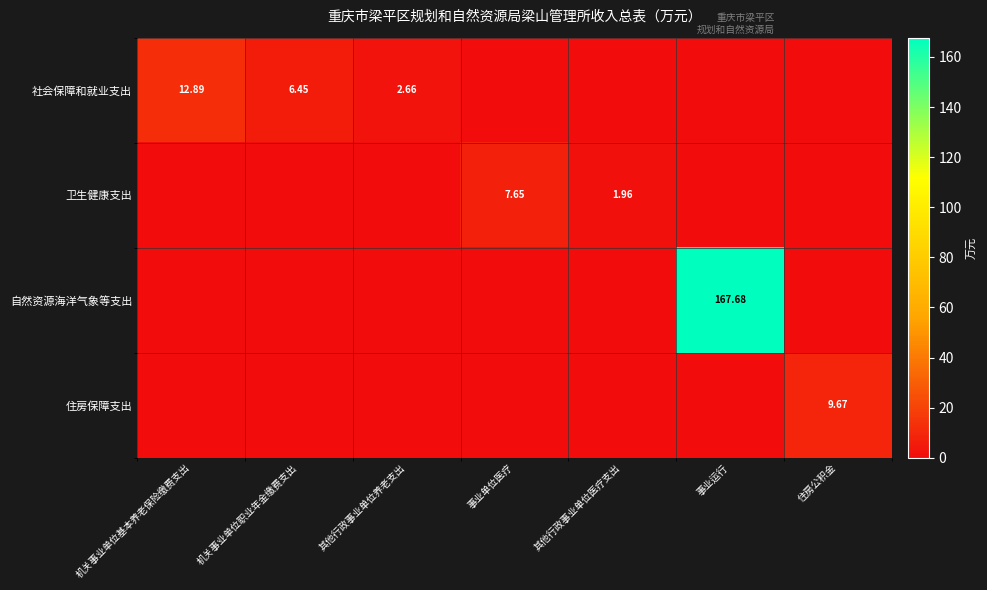

Which series changed the most between 其他行政事业单位养老支出 and 其他行政事业单位医疗支出?

社会保障和就业支出